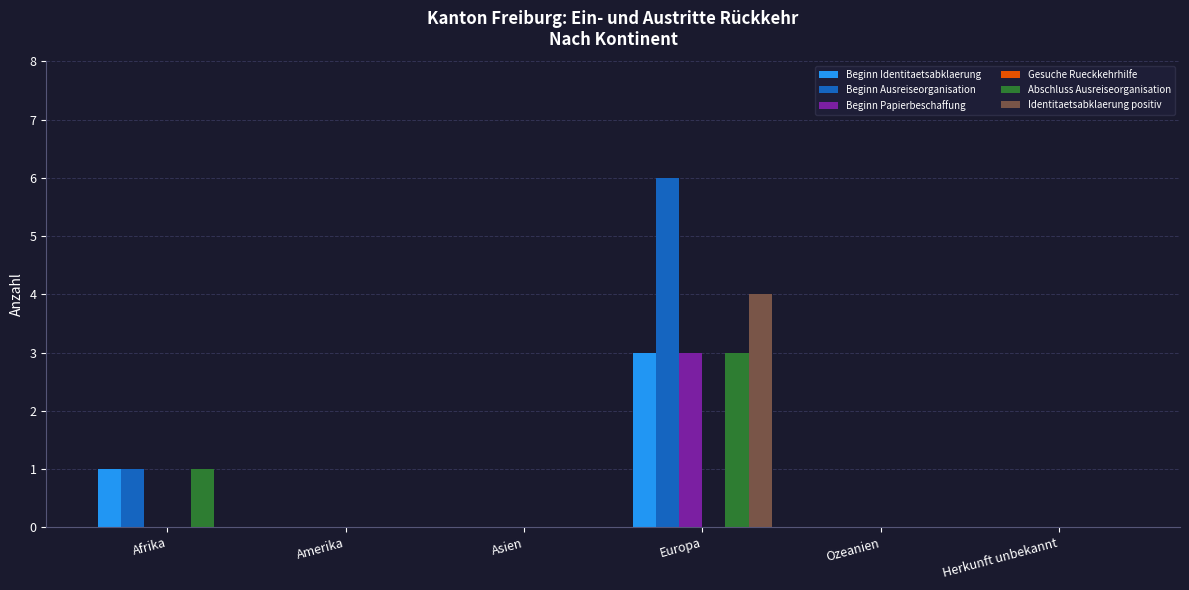

Which category has the highest value in the Beginn Papierbeschaffung series?

Europa